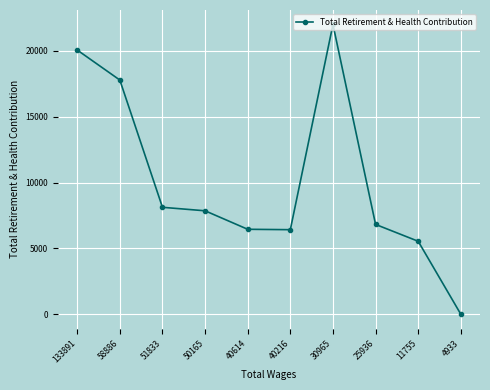

Which category has the lowest value across all series?

4933